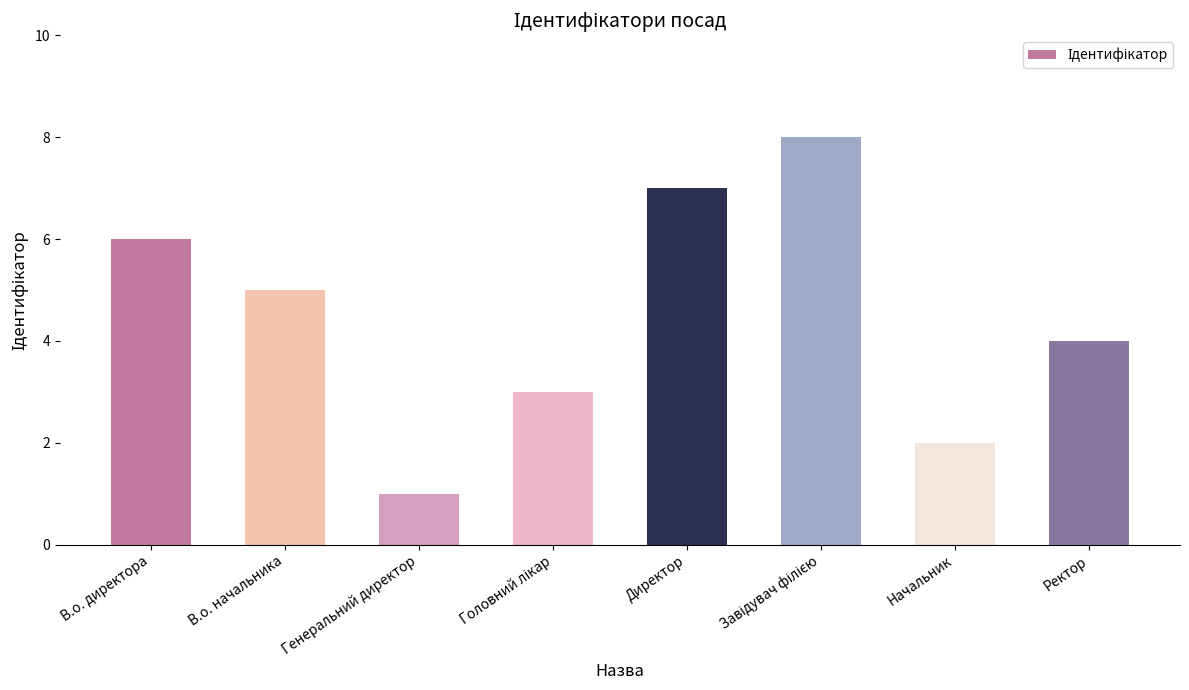

What is the difference between the maximum and minimum values?

7